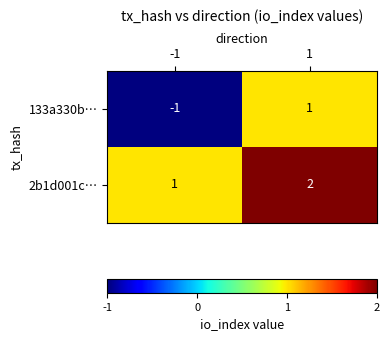

What is the sum of all 2b1d001c… values?

3